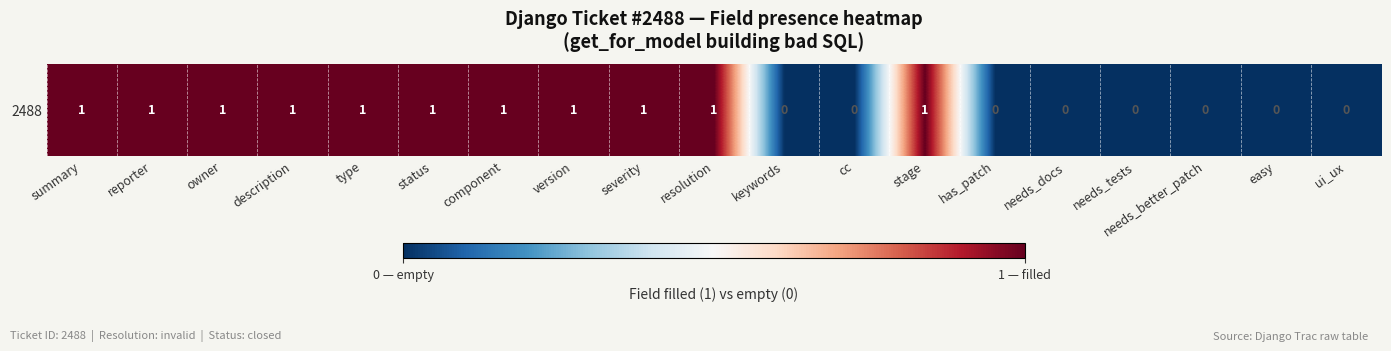

How many data points are less than 1?

8